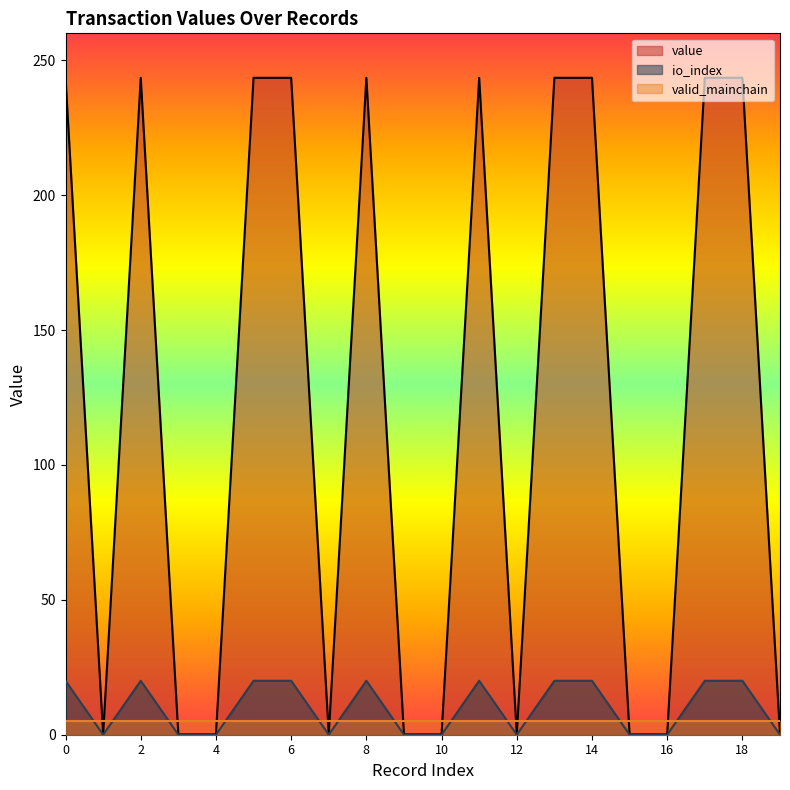

At 18, list the series in order from largest to smallest.

value, io_index, valid_mainchain